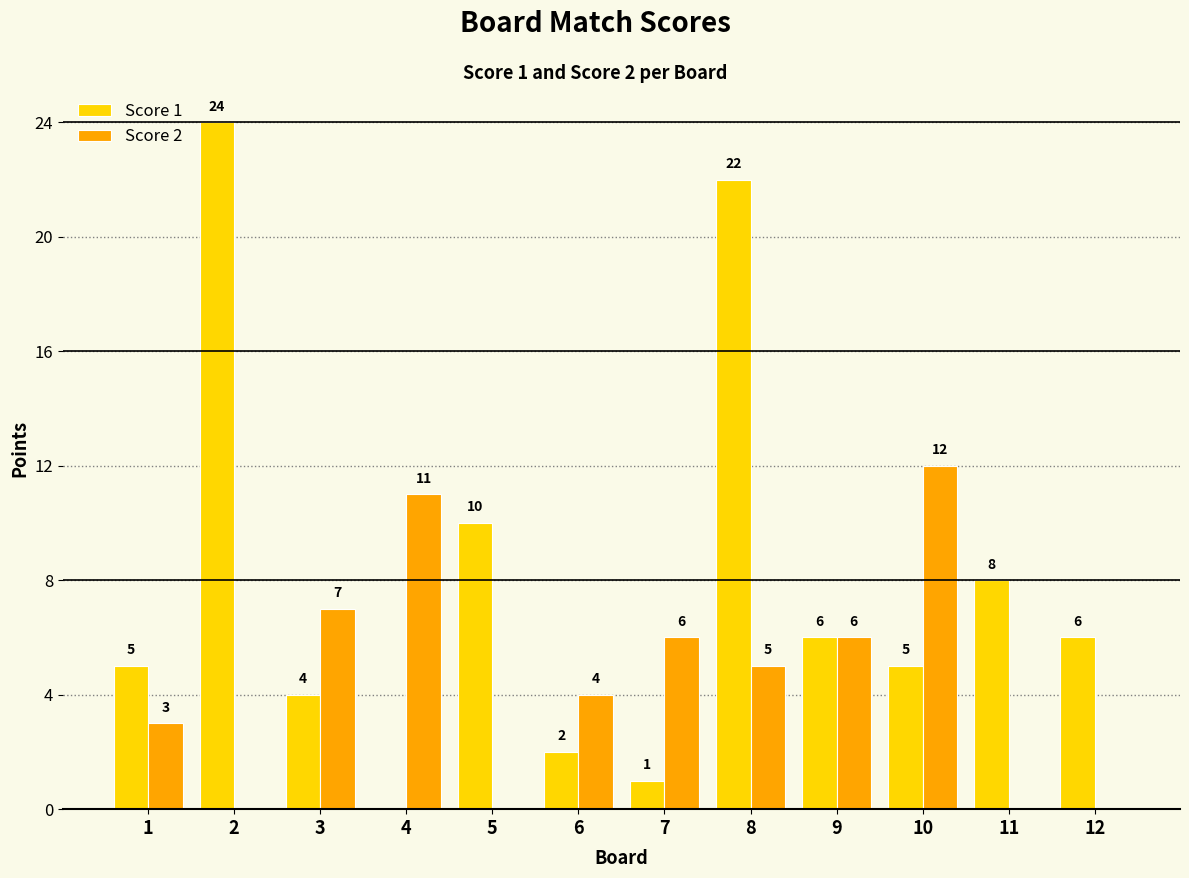

Are the bars horizontal?

No